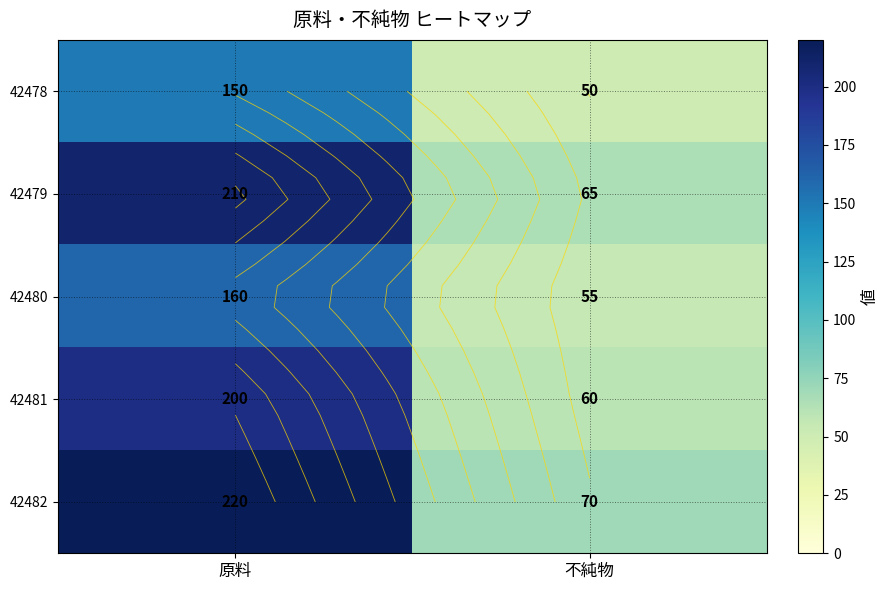

At which category is the sum across all series the highest?

原料